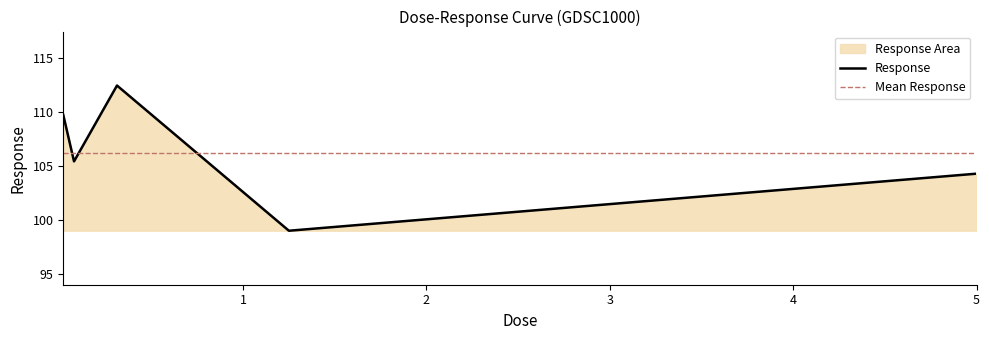

True or false: the data shows 56.6 at 5.0.

False